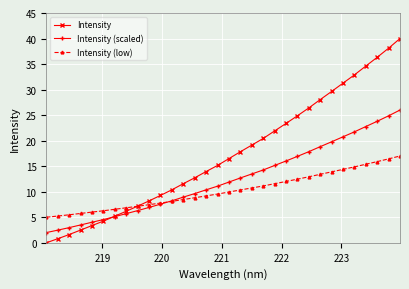

What is the value of the Intensity (scaled) point at the 29th from the left?

22.8